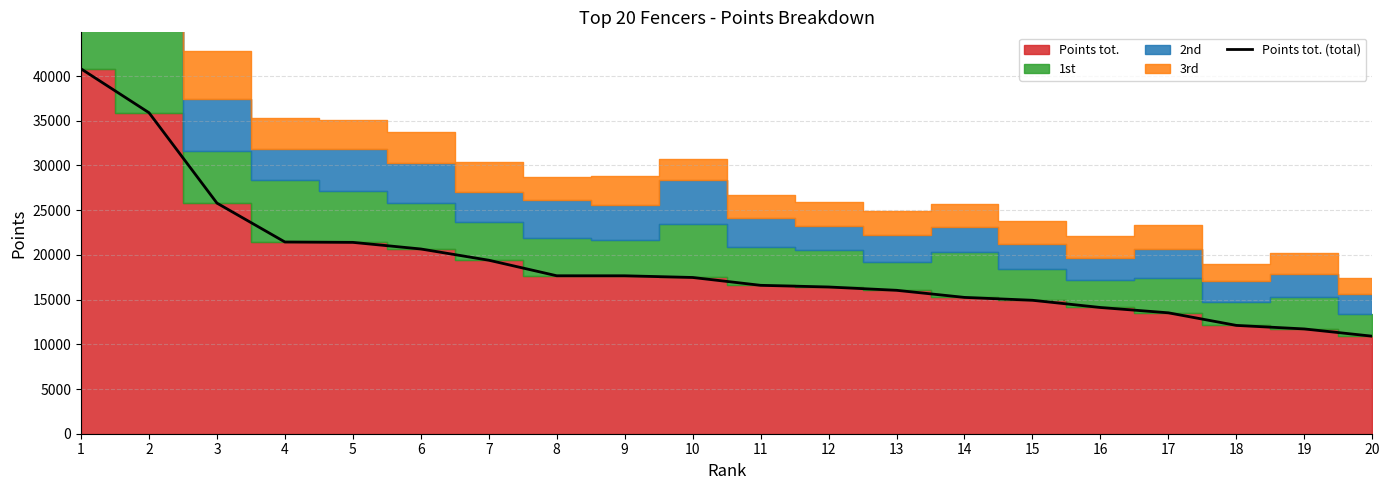

Reading right to left, list all the values displayed in this chart.

20=10906	19=11717	18=12113	17=13520	16=14115	15=14923	14=15243	13=16038	12=16408	11=16595	10=17472	9=17661	8=17663	7=19402	6=20658	5=21398	4=21440	3=25789	2=35898	1=40804